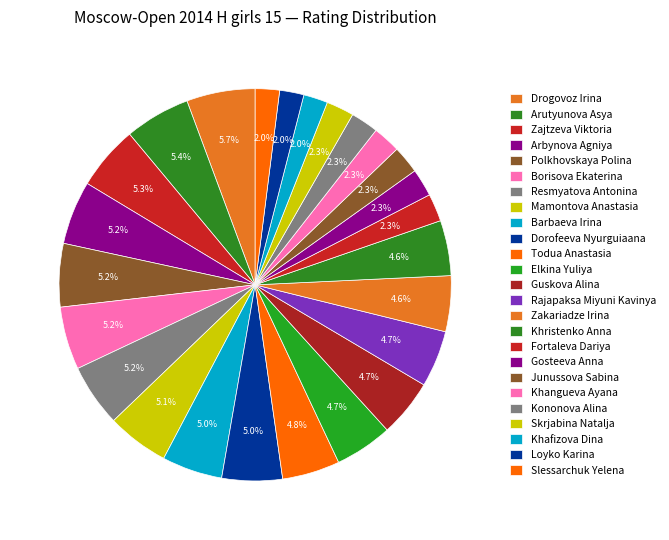

How many segments does this pie chart have?

25